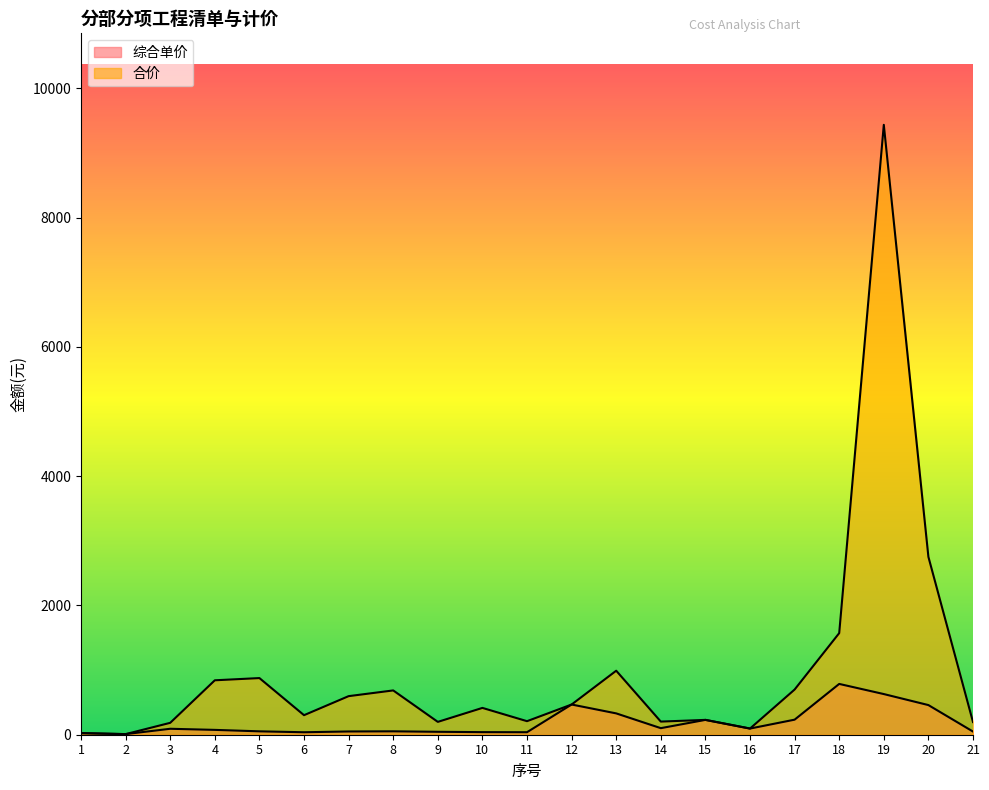

How many categories are shown in the chart?

21